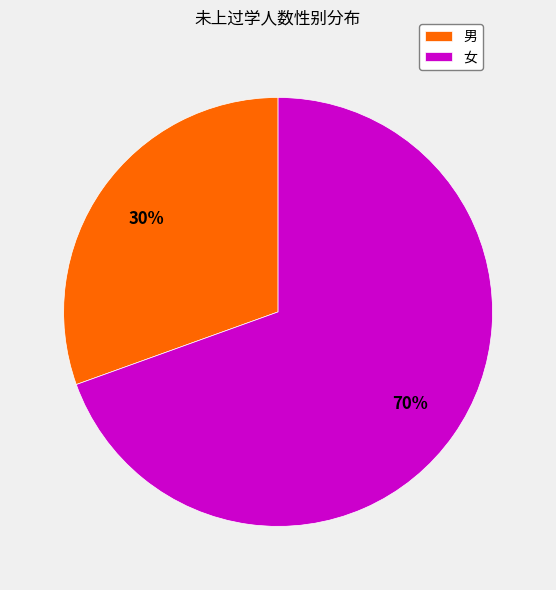

Is it true that 女 is 56% of the pie?

False